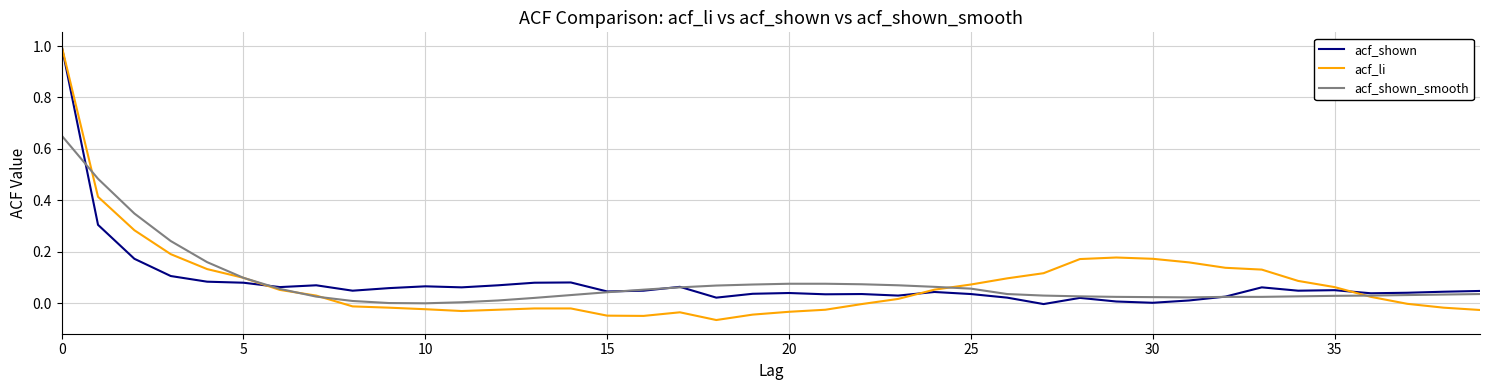

What is the maximum value for acf_shown?

1.0